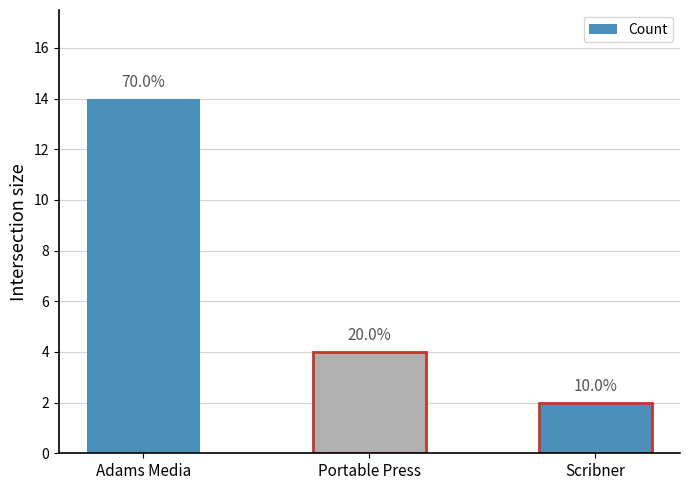

What is the label of the 3rd bar from the left?

Scribner